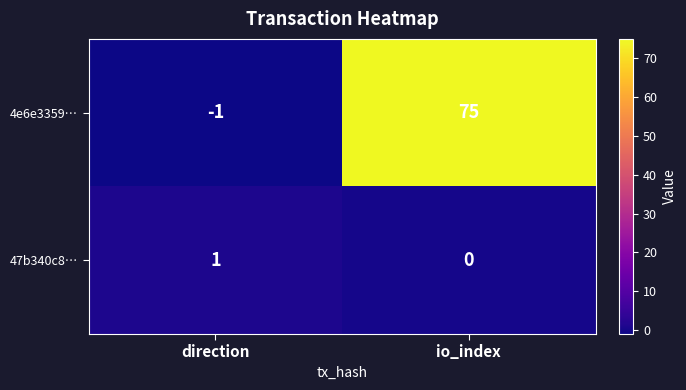

What is the minimum value shown in the chart?

-1